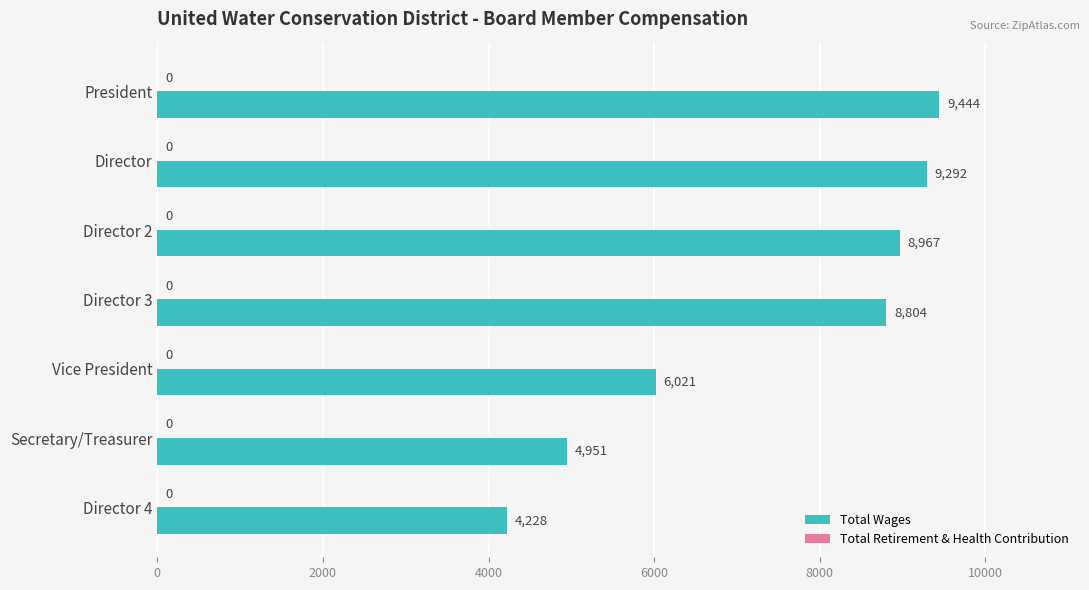

What is the greatest value displayed?

9444